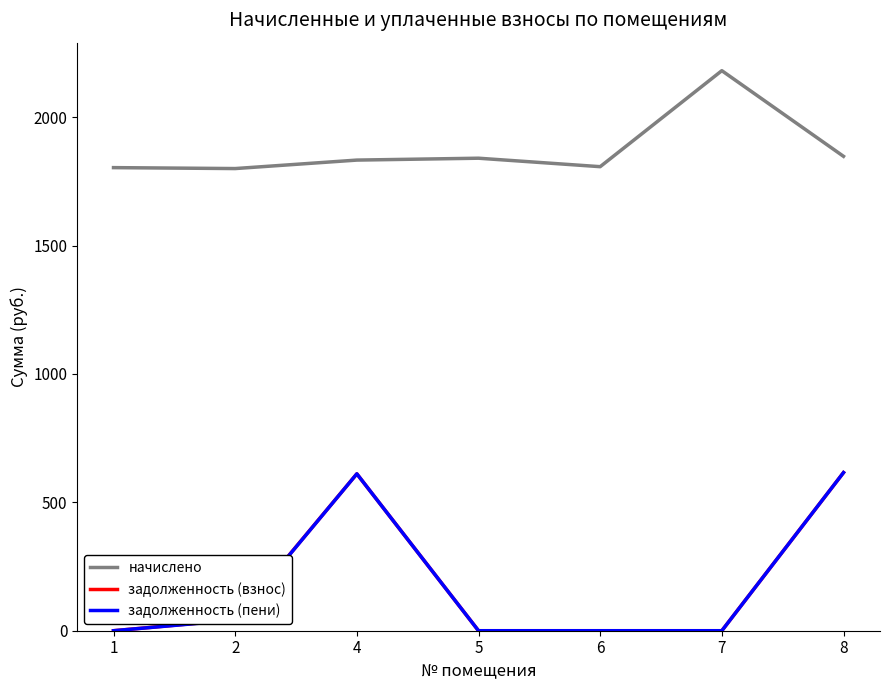

The value of начислено at 5 is 1840.3. True or false?

True